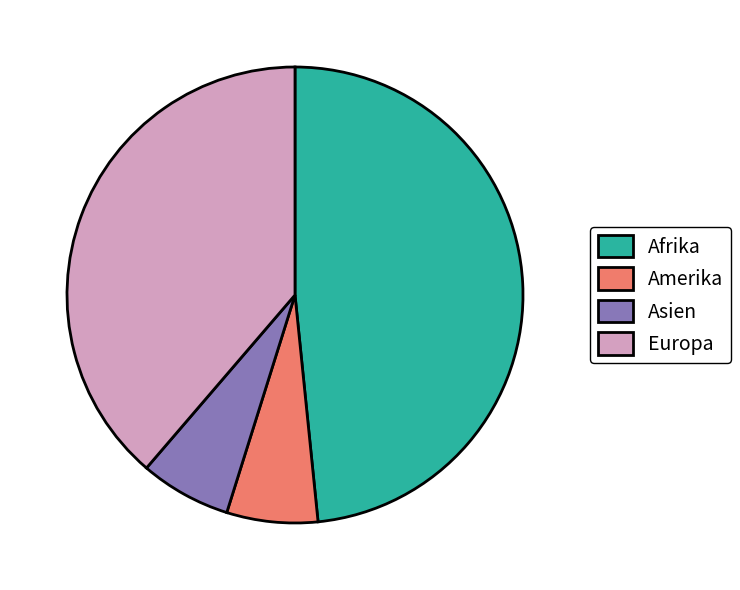

Is it true that Asien is 6% of the pie?

True